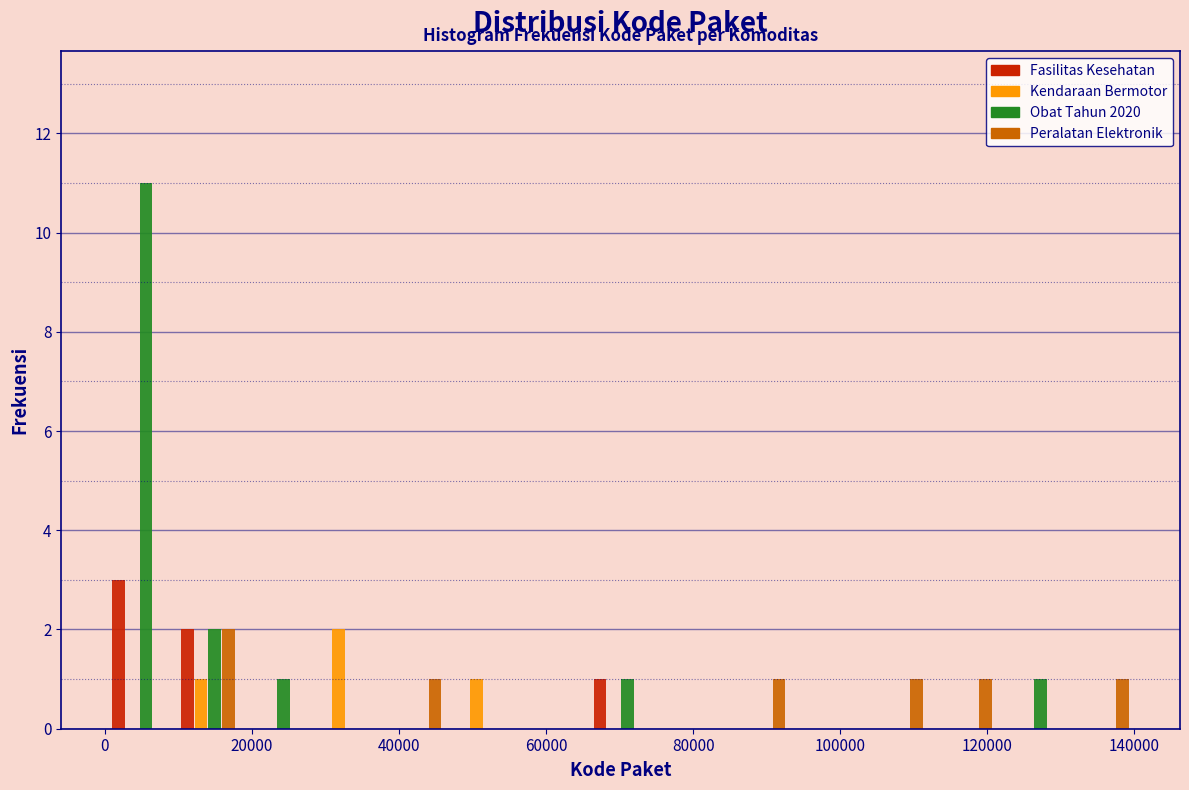

Reading left to right, transcribe this chart: for each range on the x-axis, give the height of each series' bar. Neither the bar edges nor the heights are printed on the chart, so give them approximately, as read against the axes.

0 to 10000: Fasilitas Kesehatan=3	Kendaraan Bermotor=0	Obat Tahun 2020=11	Peralatan Elektronik=0
10000 to 18000: Fasilitas Kesehatan=2	Kendaraan Bermotor=1	Obat Tahun 2020=2	Peralatan Elektronik=2
18000 to 28000: Fasilitas Kesehatan=0	Kendaraan Bermotor=0	Obat Tahun 2020=1	Peralatan Elektronik=0
28000 to 38000: Fasilitas Kesehatan=0	Kendaraan Bermotor=2	Obat Tahun 2020=0	Peralatan Elektronik=0
38000 to 46000: Fasilitas Kesehatan=0	Kendaraan Bermotor=0	Obat Tahun 2020=0	Peralatan Elektronik=1
46000 to 56000: Fasilitas Kesehatan=0	Kendaraan Bermotor=1	Obat Tahun 2020=0	Peralatan Elektronik=0
56000 to 66000: Fasilitas Kesehatan=0	Kendaraan Bermotor=0	Obat Tahun 2020=0	Peralatan Elektronik=0
66000 to 74000: Fasilitas Kesehatan=1	Kendaraan Bermotor=0	Obat Tahun 2020=1	Peralatan Elektronik=0
74000 to 84000: Fasilitas Kesehatan=0	Kendaraan Bermotor=0	Obat Tahun 2020=0	Peralatan Elektronik=0
84000 to 94000: Fasilitas Kesehatan=0	Kendaraan Bermotor=0	Obat Tahun 2020=0	Peralatan Elektronik=1
94000 to 102000: Fasilitas Kesehatan=0	Kendaraan Bermotor=0	Obat Tahun 2020=0	Peralatan Elektronik=0
102000 to 112000: Fasilitas Kesehatan=0	Kendaraan Bermotor=0	Obat Tahun 2020=0	Peralatan Elektronik=1
112000 to 122000: Fasilitas Kesehatan=0	Kendaraan Bermotor=0	Obat Tahun 2020=0	Peralatan Elektronik=1
122000 to 130000: Fasilitas Kesehatan=0	Kendaraan Bermotor=0	Obat Tahun 2020=1	Peralatan Elektronik=0
130000 to 140000: Fasilitas Kesehatan=0	Kendaraan Bermotor=0	Obat Tahun 2020=0	Peralatan Elektronik=1